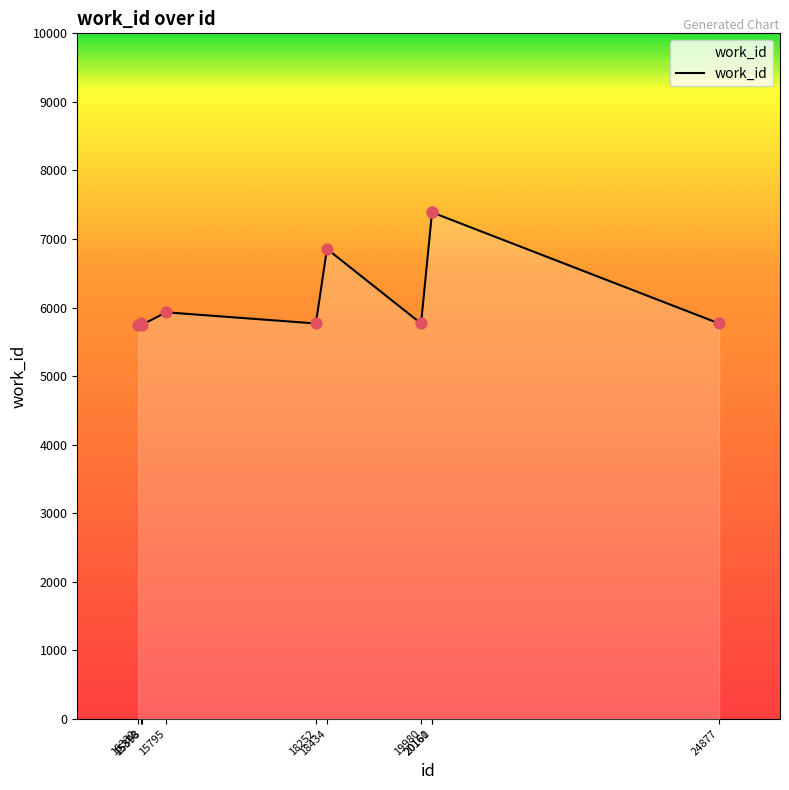

What is the ratio of the value at 20160 to the value at 19980?

1.3